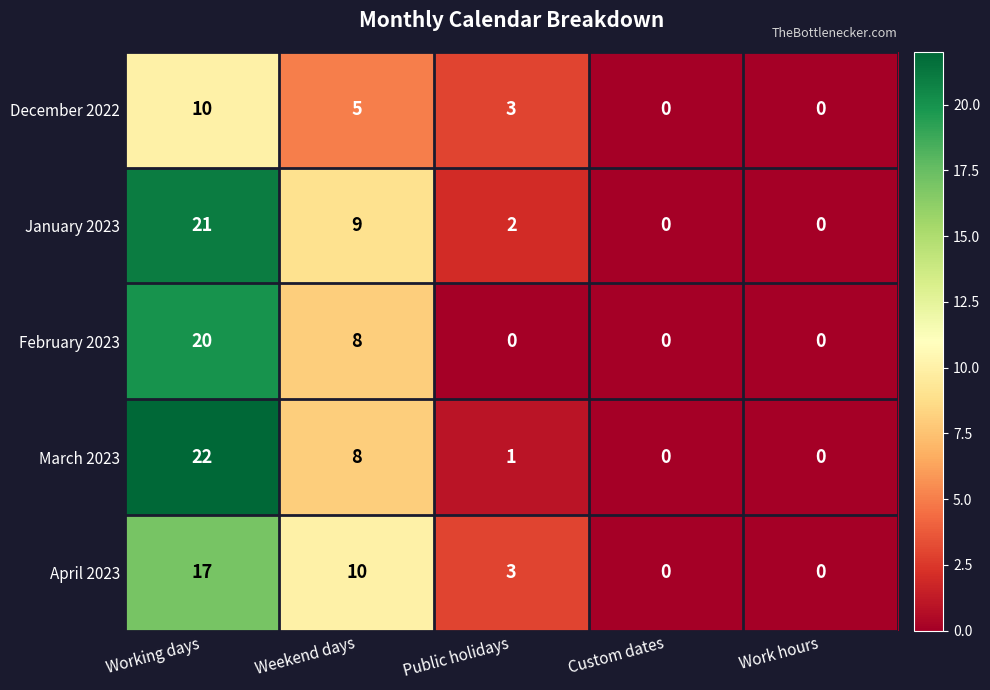

Is the value of December 2022 at Public holidays greater than the value of March 2023 at Work hours?

Yes